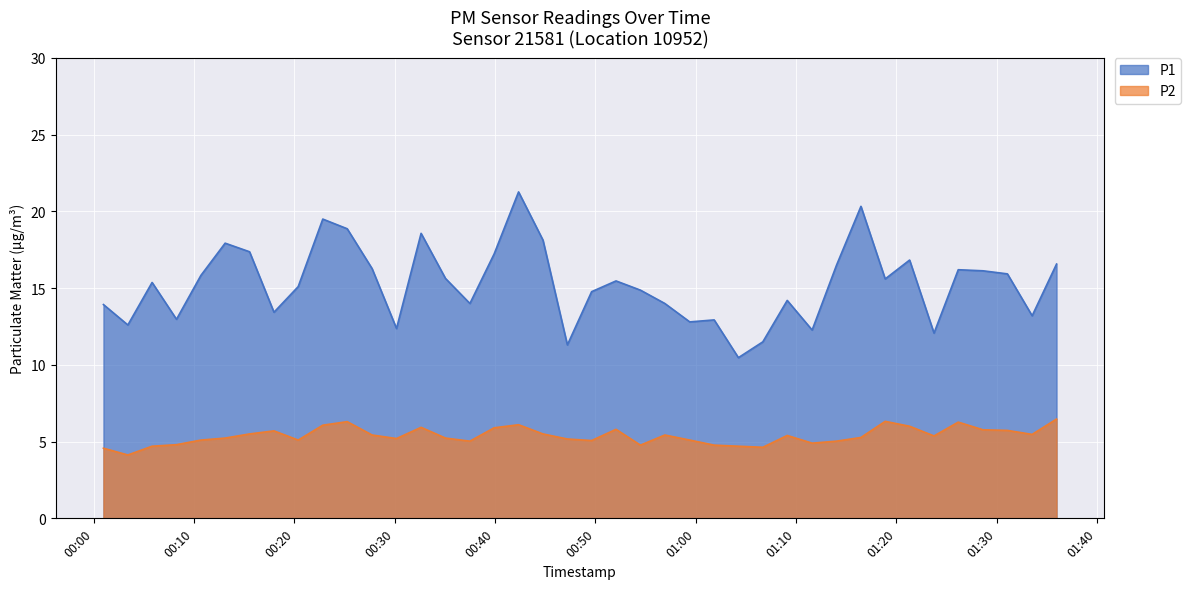

Which series has the widest spread of values?

P1